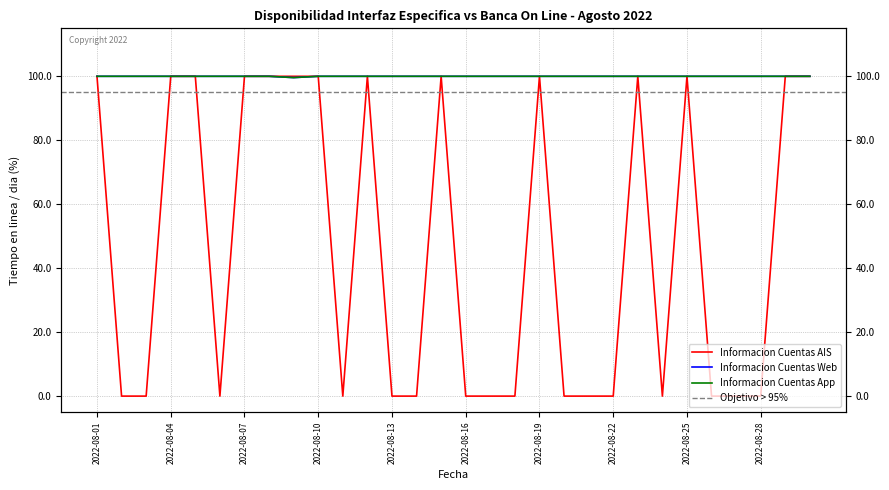

How many values in Informacion Cuentas AIS are above zero?

14